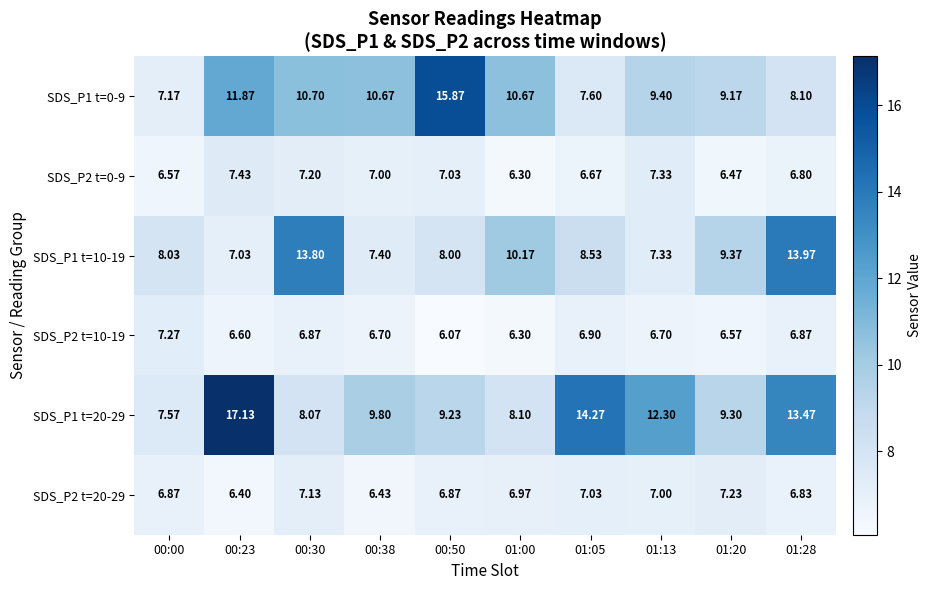

Is the value of SDS_P2 t=10-19 at 00:30 greater than the value of SDS_P1 t=20-29 at 00:23?

No